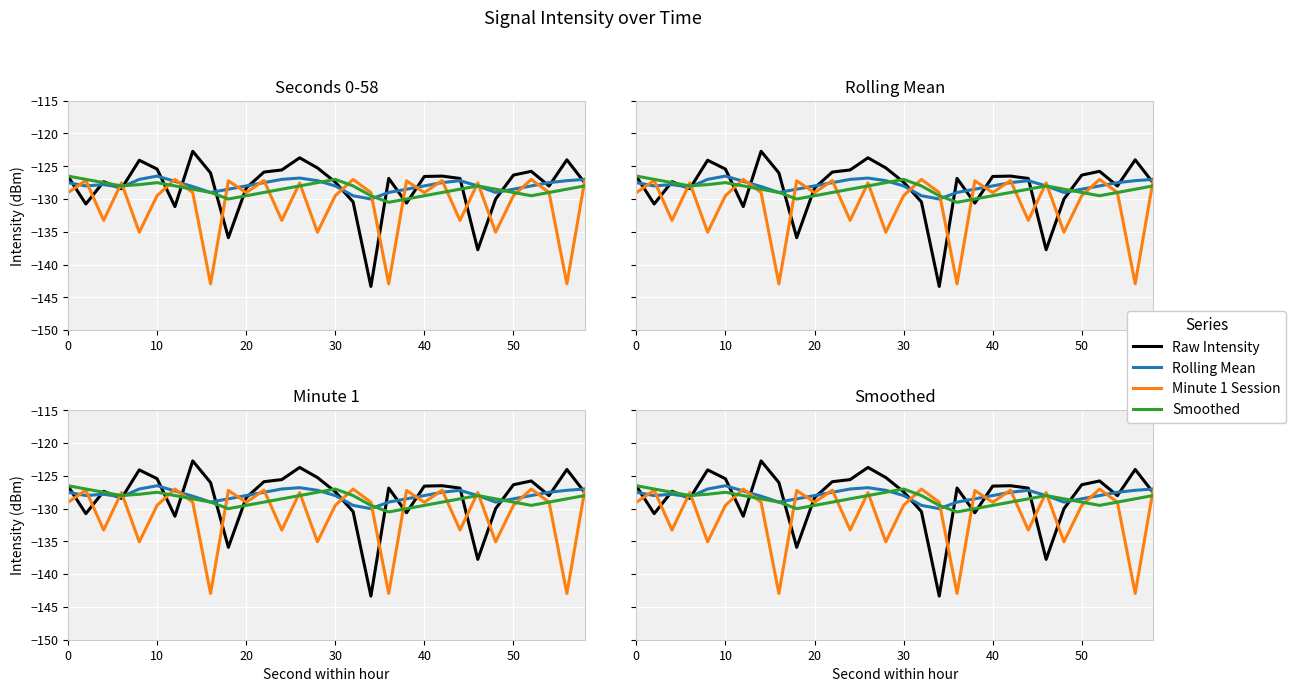

How many lines are shown in the chart?

4